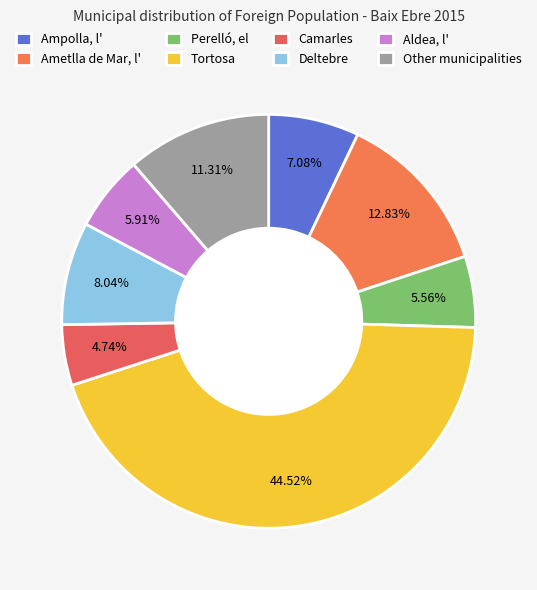

What is the change in value from Camarles to Aldea, l'?

+162